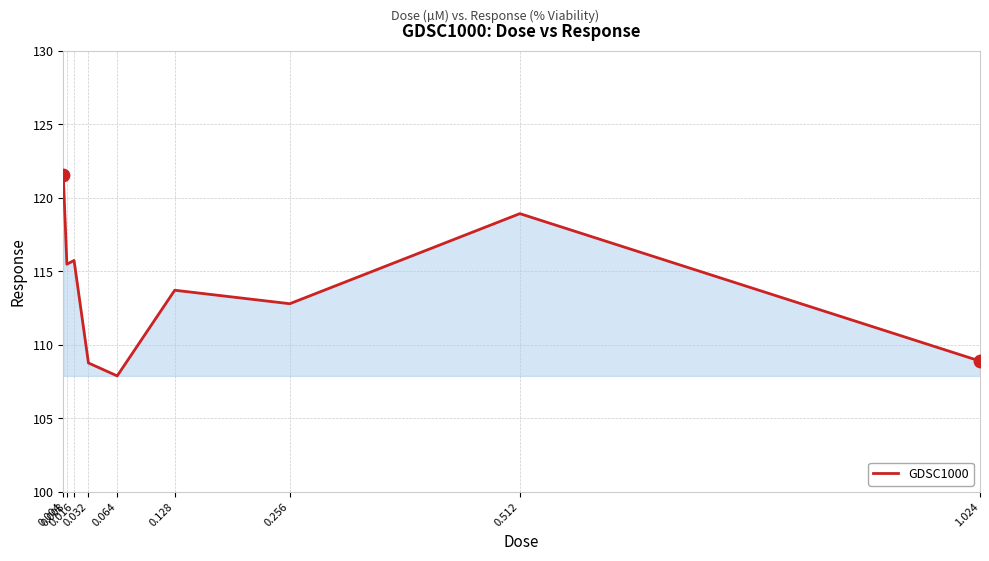

What is the change in value from 0.032 to 0.064?

-0.9